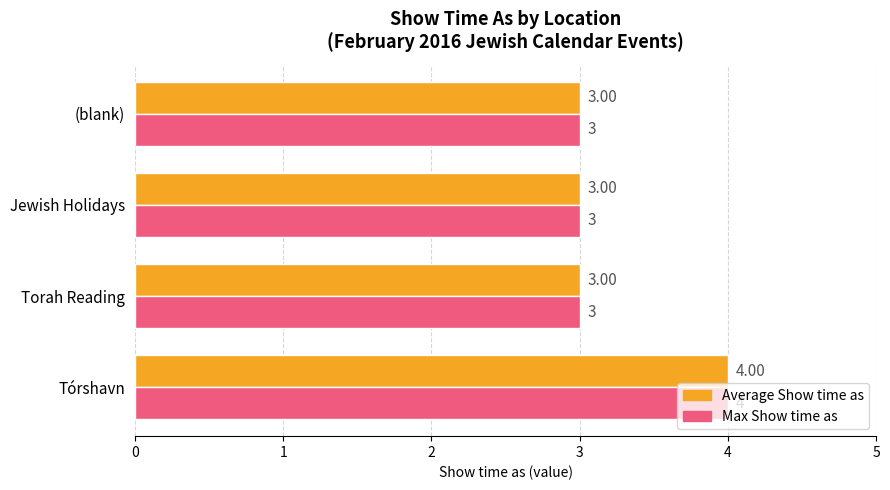

Is the value of Max Show time as at Tórshavn greater than the value of Average Show time as at (blank)?

Yes